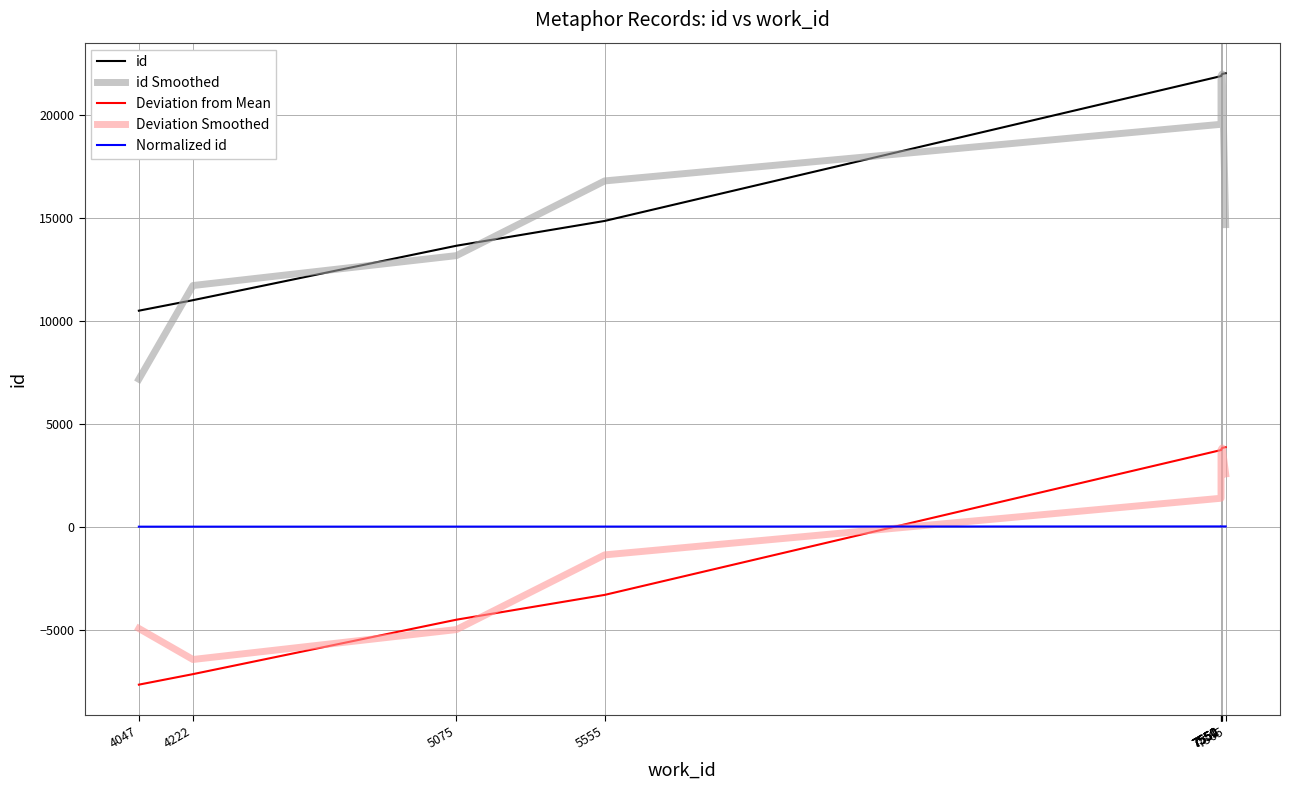

Reading left to right, extract all data points from this chart.

id: 10484.0	10994.0	13637.0	14841.0	21871.0	21883.0	21888.0	21935.0	21977.0	22010.0
id Smoothed: 7159.3	11705.0	13157.3	16783.0	19531.7	21880.7	21902.0	21933.3	21974.0	14662.3
Deviation from Mean: -7668.0	-7158.0	-4515.0	-3311.0	3719.0	3731.0	3736.0	3783.0	3825.0	3858.0
Deviation Smoothed: -4942.0	-6447.0	-4994.7	-1369.0	1379.7	3728.7	3750.0	3781.3	3822.0	2561.0
Normalized id: 0.0	0.5	3.2	4.4	11.4	11.4	11.4	11.5	11.5	11.5